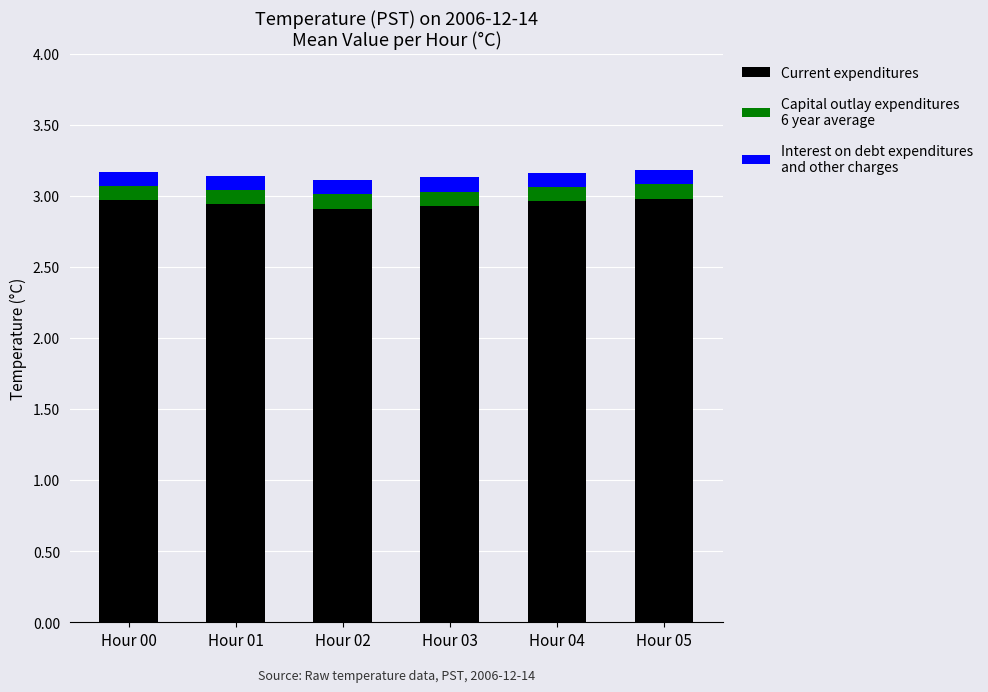

What is the total value across all series at Hour 00?

3.2